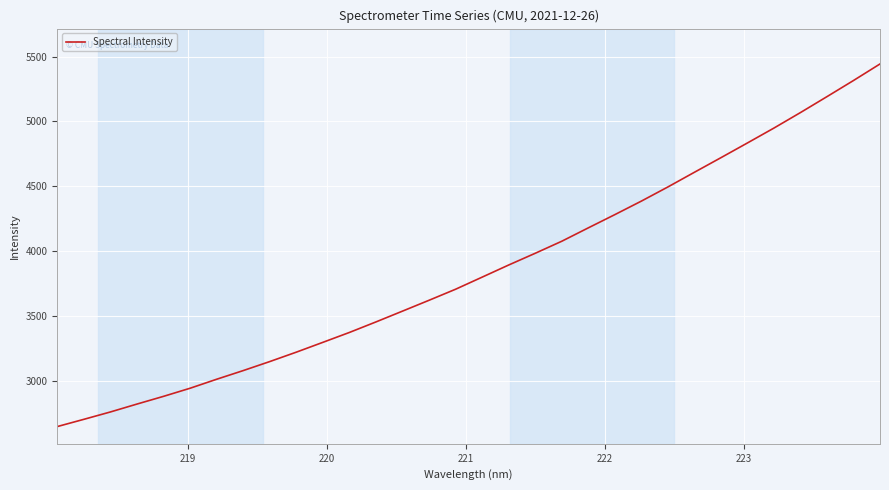

What is the difference between the maximum and minimum values?

2790.6